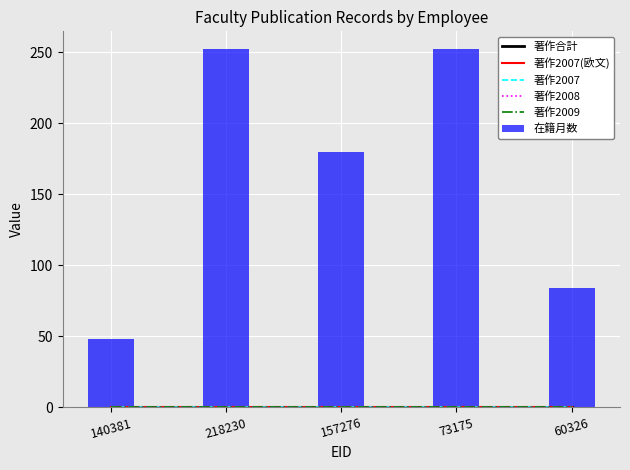

Reading left to right, extract all data points from this chart.

著作合計: 140381=0	218230=0	157276=0	73175=0	60326=0
著作2007(欧文): 140381=0	218230=0	157276=0	73175=0	60326=0
著作2007: 140381=0	218230=0	157276=0	73175=0	60326=0
著作2008: 140381=0	218230=0	157276=0	73175=0	60326=0
著作2009: 140381=0	218230=0	157276=0	73175=0	60326=0
在籍月数: 140381=48	218230=252	157276=180	73175=252	60326=84